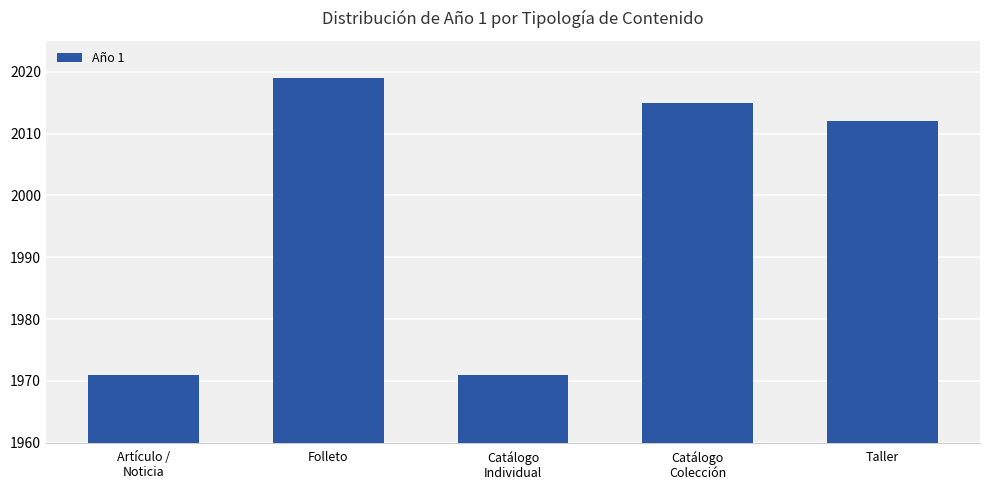

Between Catálogo
Colección and Catálogo
Individual, which is larger?

Catálogo
Colección